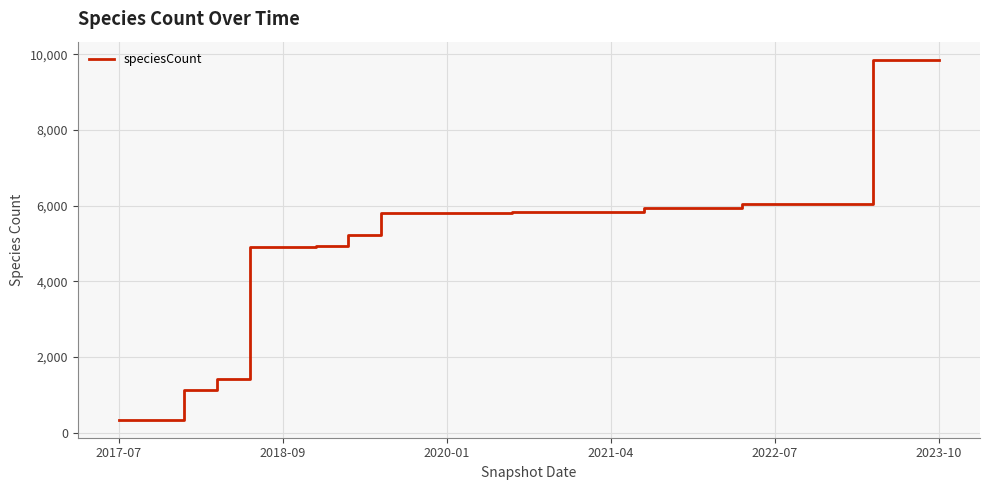

What is the greatest value displayed?

9860